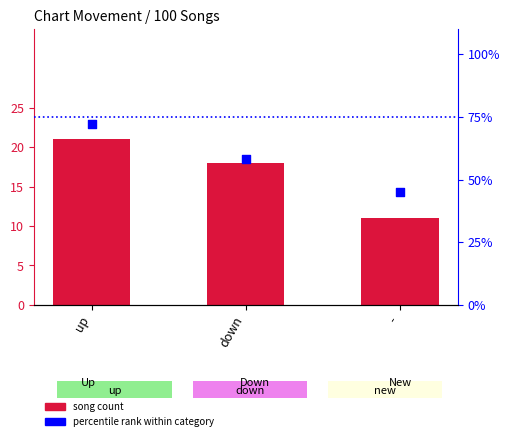

What are all the series names shown in the legend?

song count, percentile rank within category